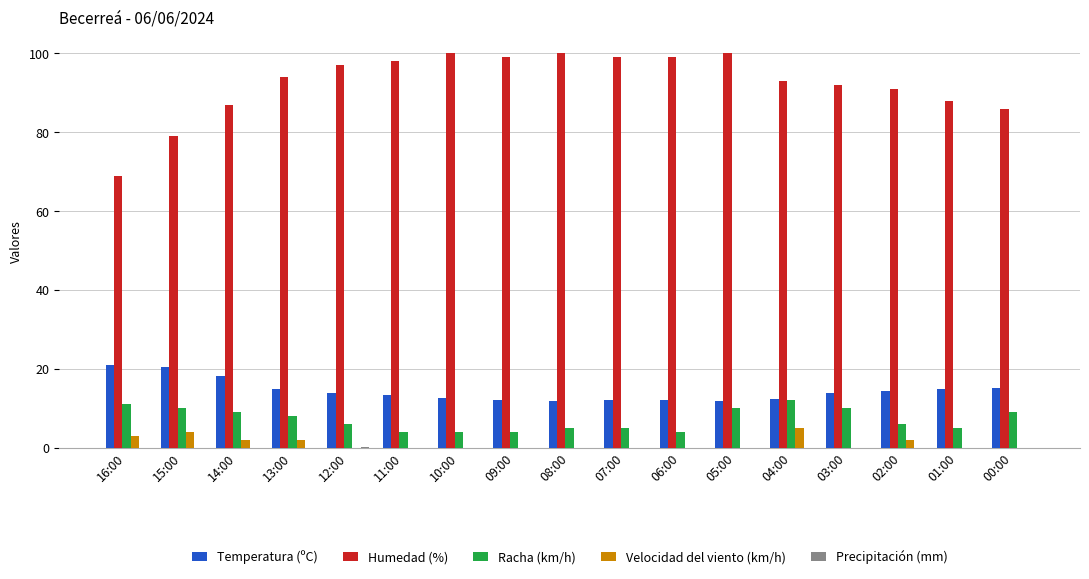

Which series has the largest total across all categories?

Humedad (%)